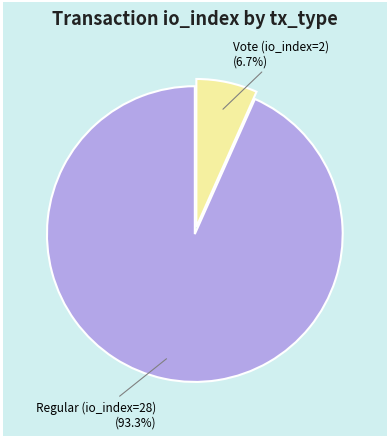

Does Vote (io_index=2) account for over 50% of the chart?

No